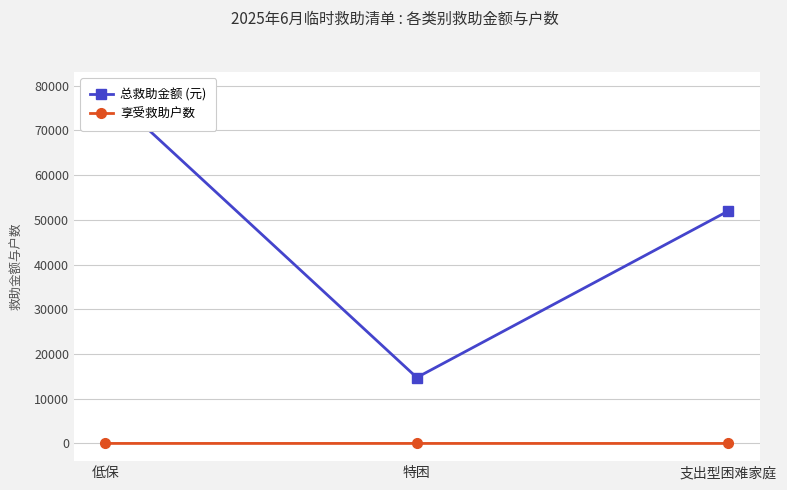

How many series are shown in this chart?

2